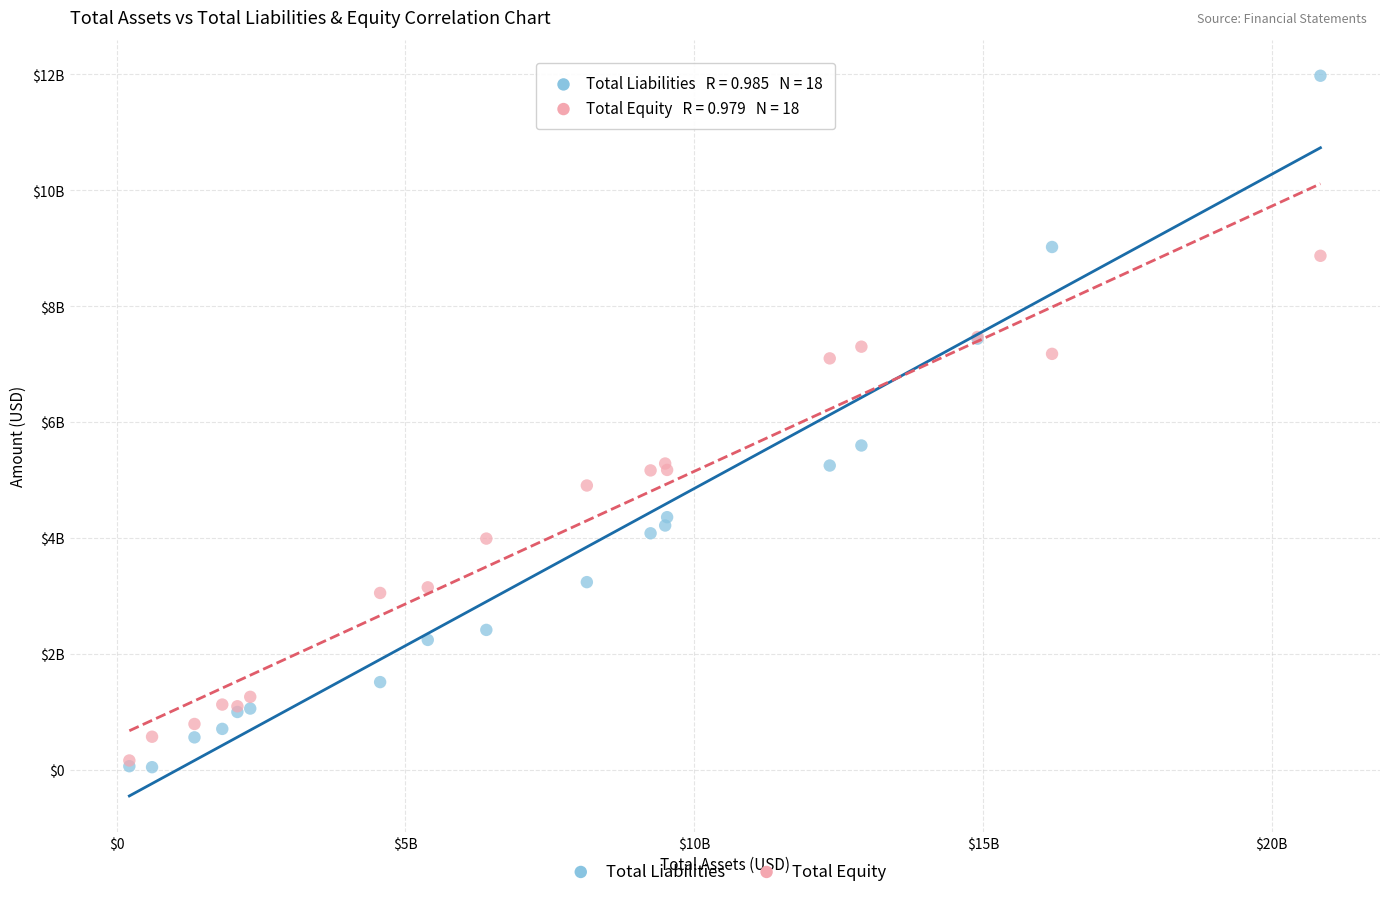

Which series reaches the maximum Y coordinate?

Total Liabilities